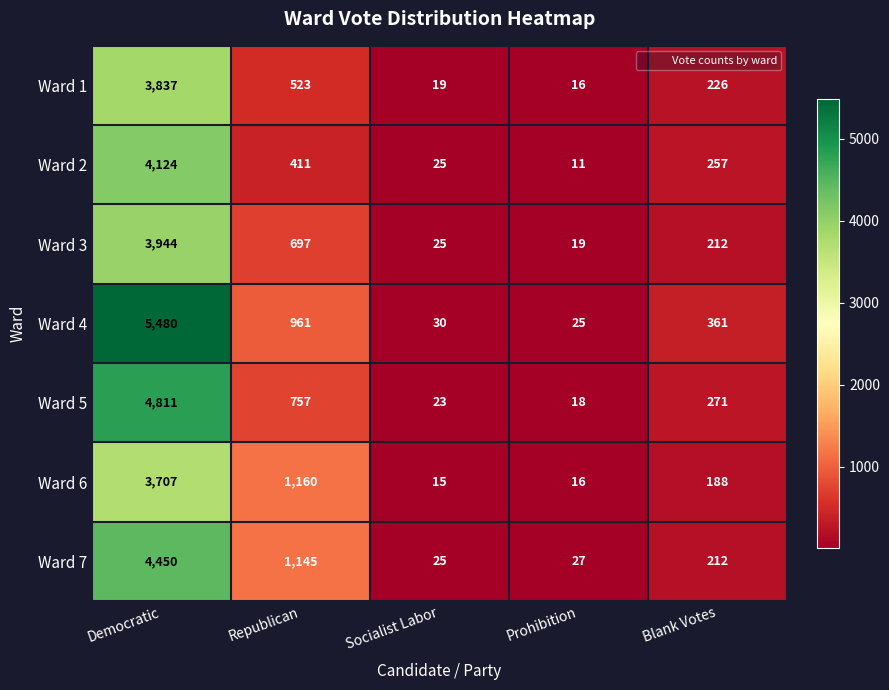

Is it true that Ward 6 equals 15 at Socialist Labor?

True